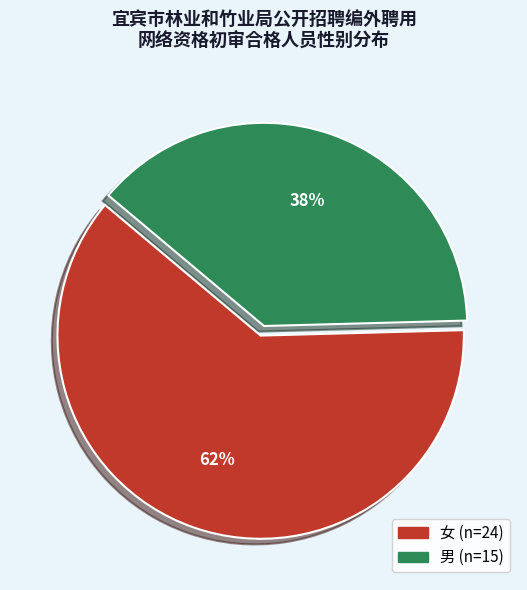

How many segments does this pie chart have?

2